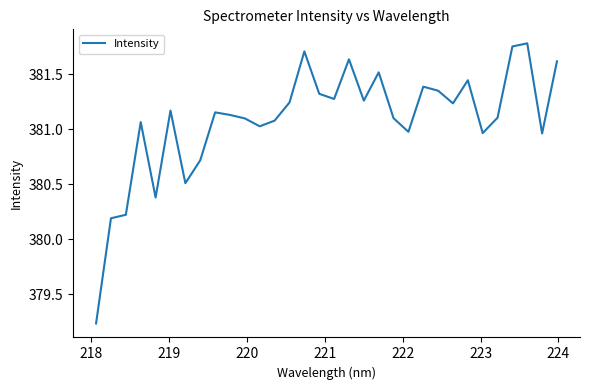

What is the difference between the maximum and minimum values?

2.5